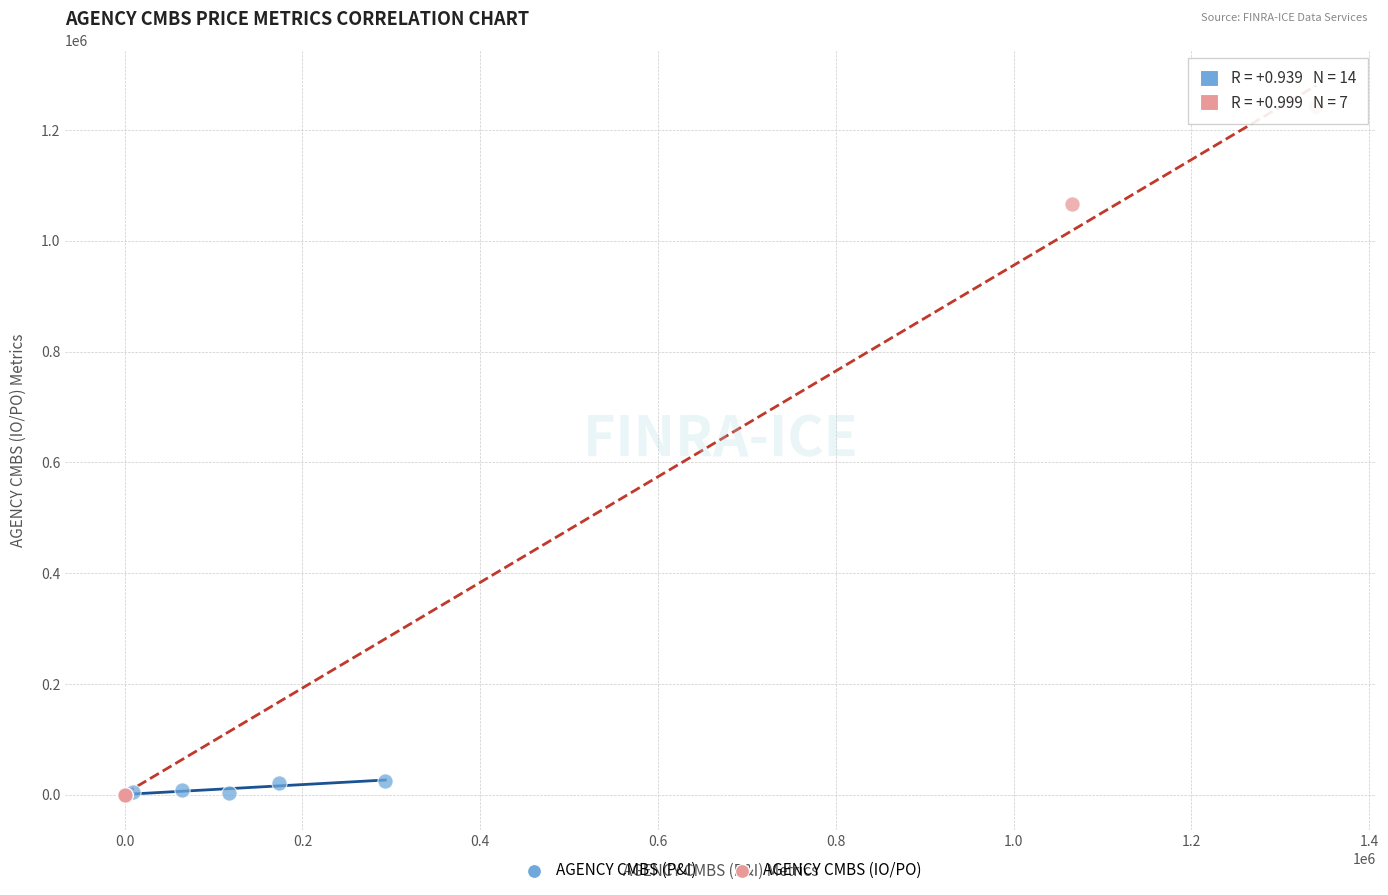

What are all the series names shown in the legend?

AGENCY CMBS (P&I), AGENCY CMBS (IO/PO)